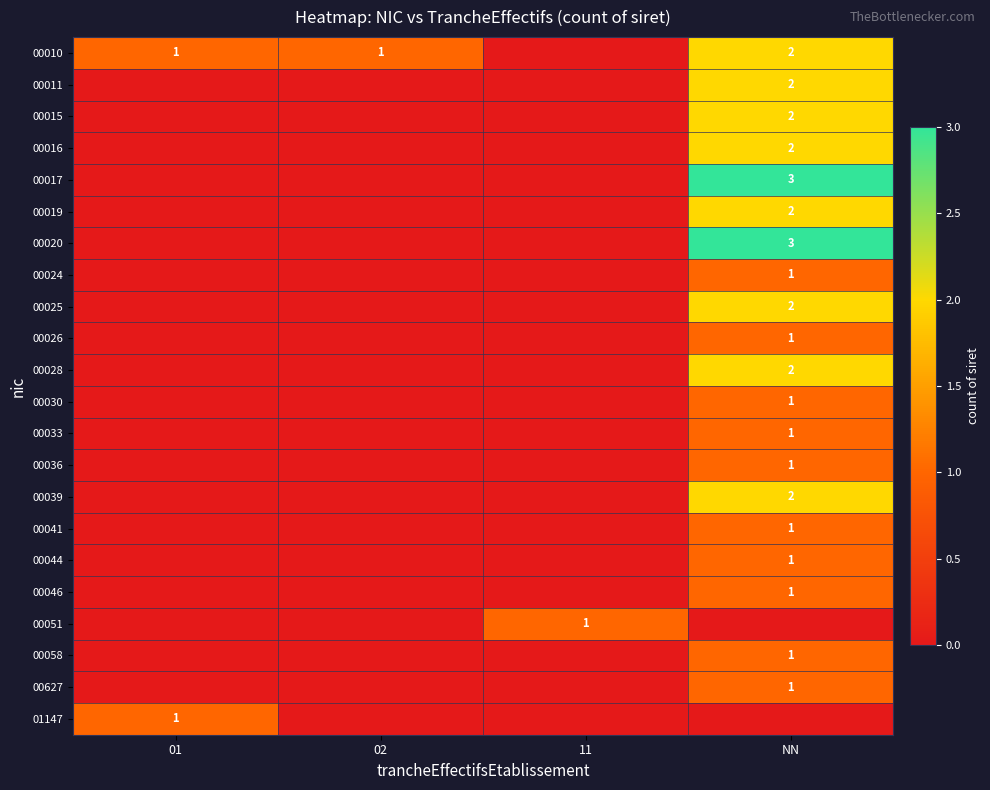

The 00024 series shows 1 at NN. True or false?

True